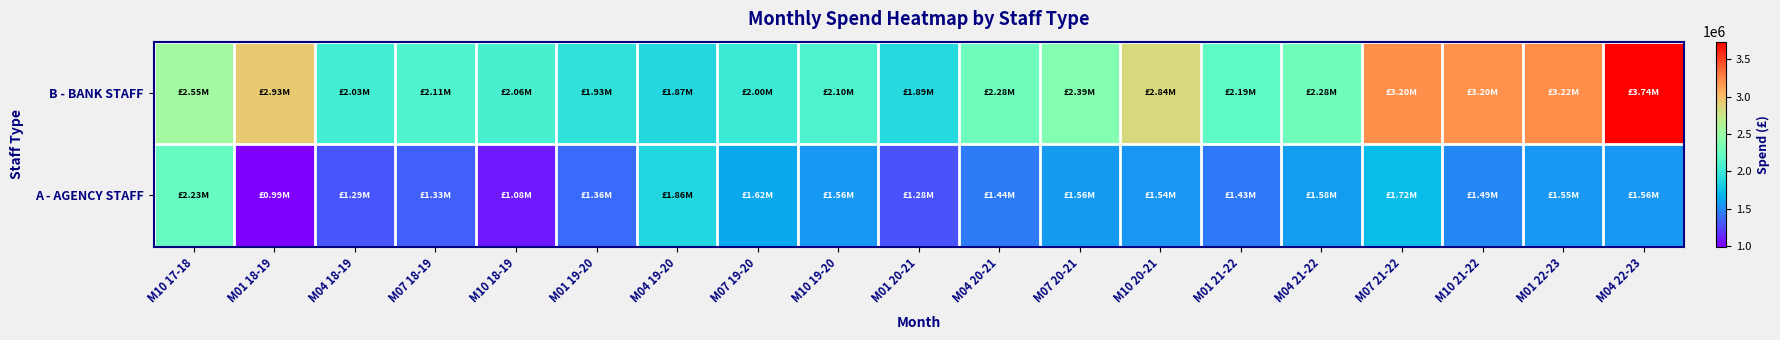

At which category is the sum across all series the highest?

M04 22-23